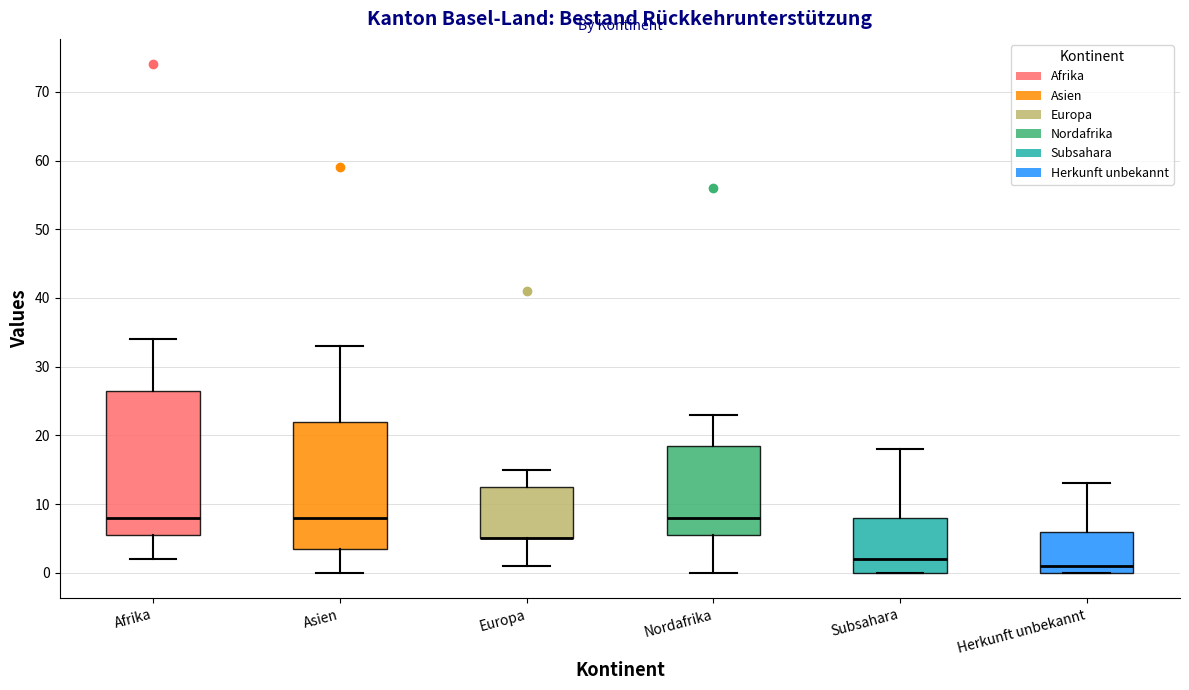

Which box is the tallest, from its lower edge to its upper edge?

Afrika